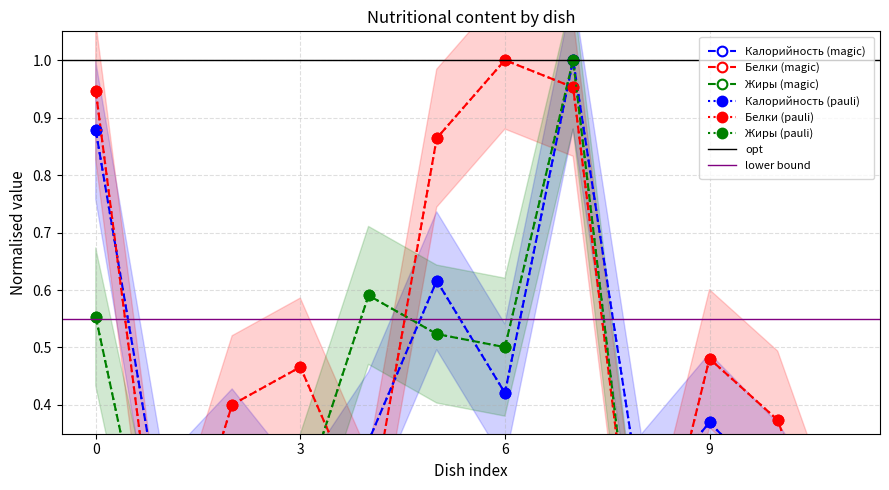

Reading right to left, what are all the values shown in this chart?

Калорийность: 0.1	0.2	0.4	0.2	1.0	0.4	0.6	0.3	0.2	0.3	0.2	0.9
Белки: 0.0	0.4	0.5	0.0	1.0	1.0	0.9	0.2	0.5	0.4	0.0	0.9
Жиры: 0.1	0.0	0.0	0.0	1.0	0.5	0.5	0.6	0.2	0.0	0.0	0.6